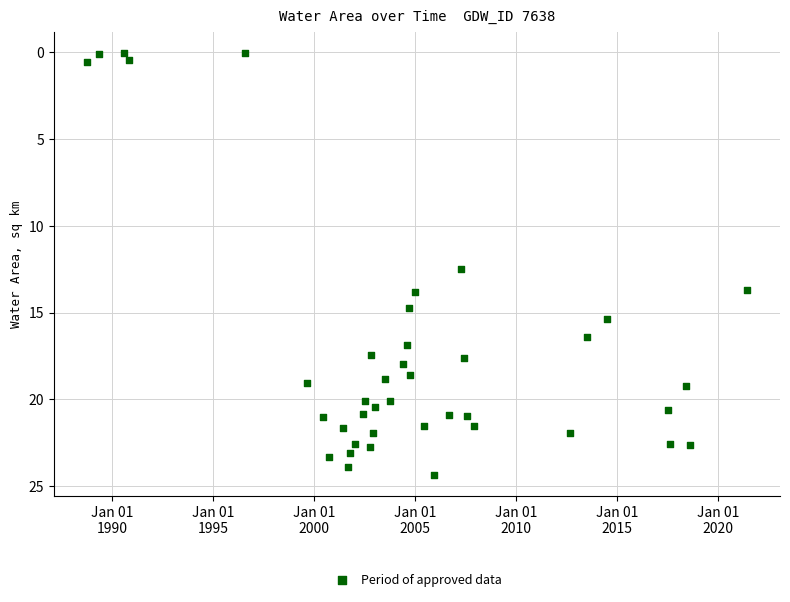

What is the range of Y values (max minus min)?

24.3